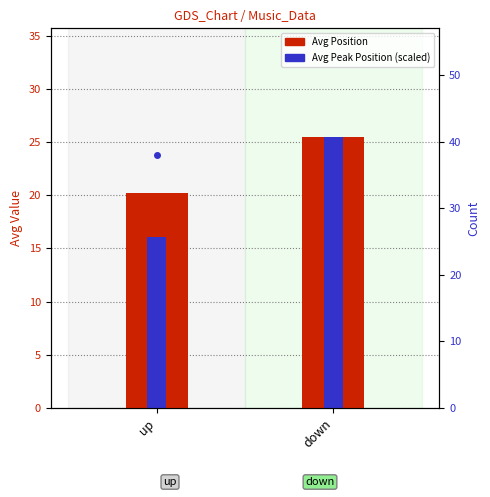

Which series has the widest spread of values?

Avg Peak Position (scaled)